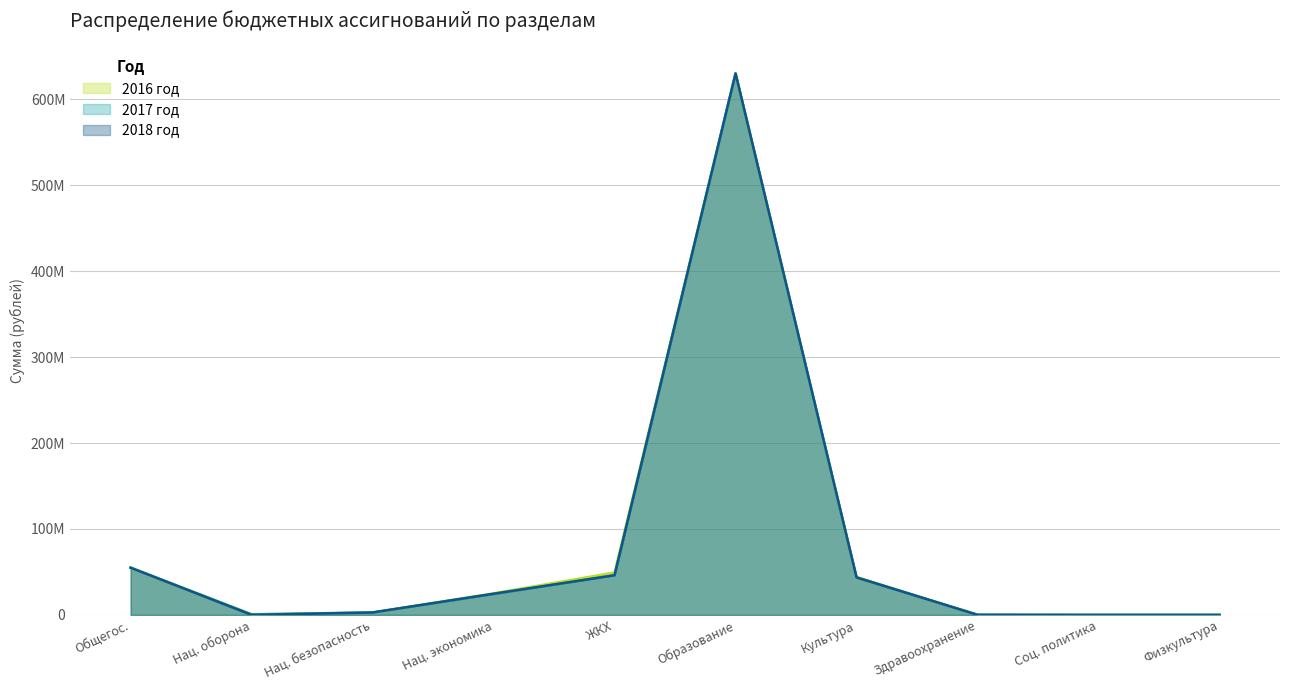

What are all the series names shown in the legend?

2016 год, 2017 год, 2018 год